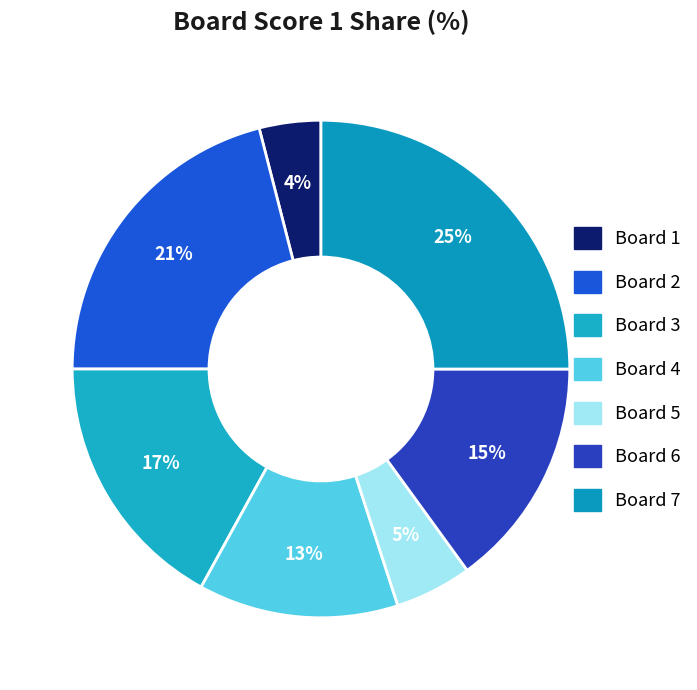

To the nearest percent, what is the combined percentage of Board 1 and Board 7?

29%